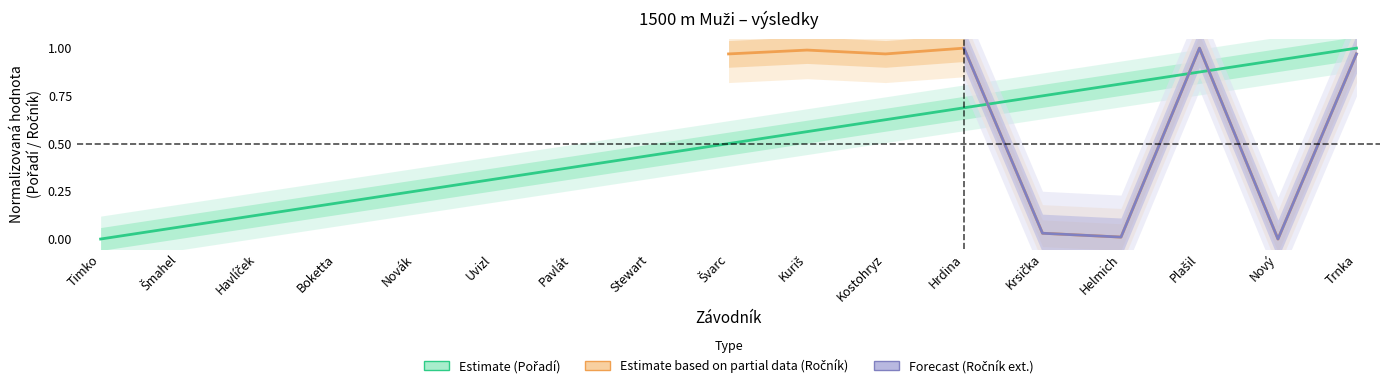

How many values exceed 0?

16